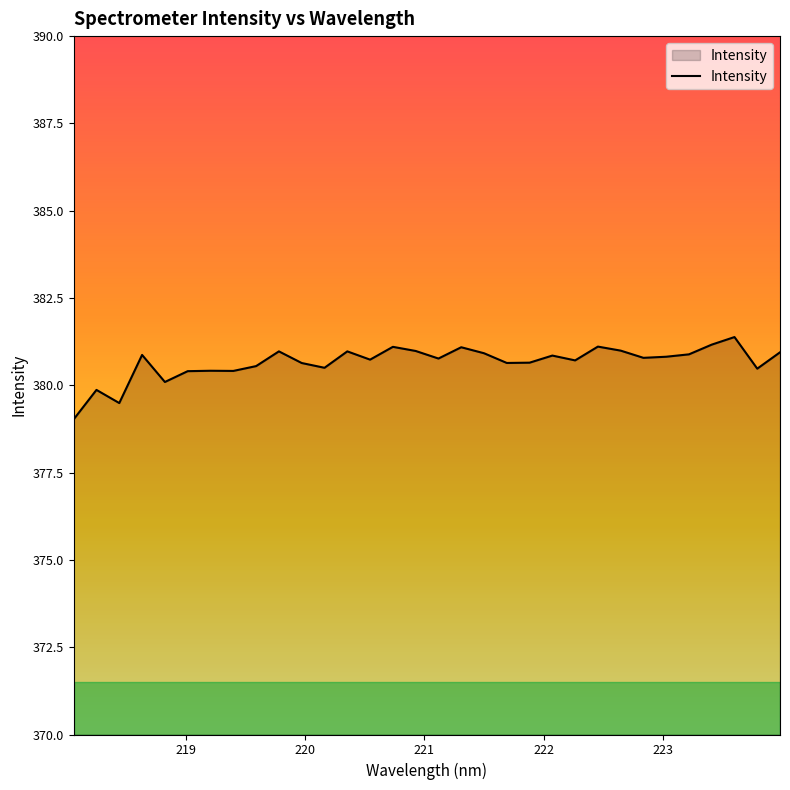

What is the smallest value displayed?

379.0